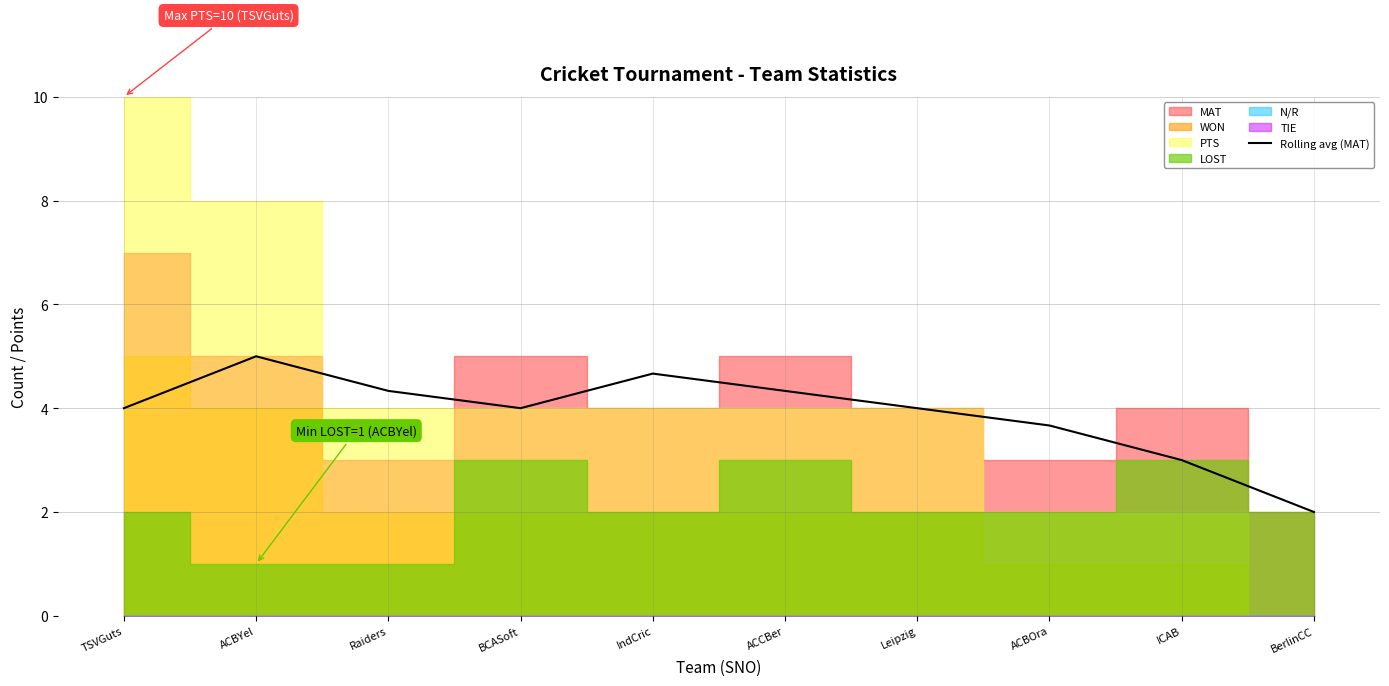

What value does the data have at TSVGuts?

4.0